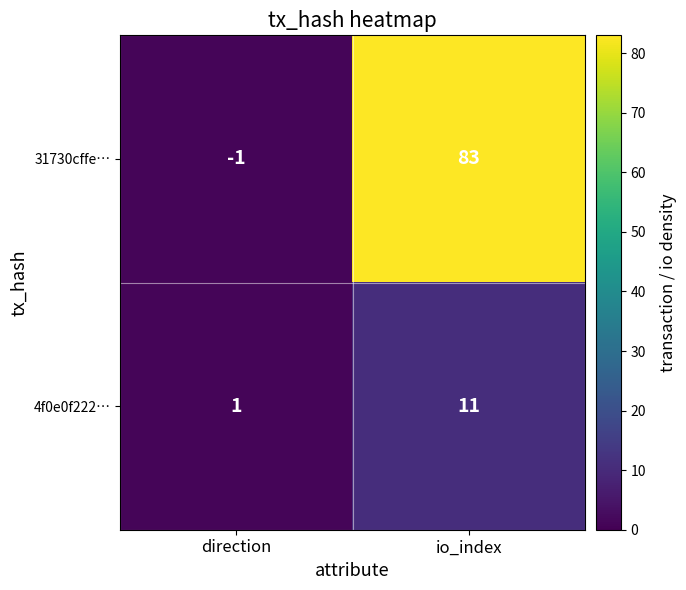

Which series has the largest range (max minus min)?

31730cffe…